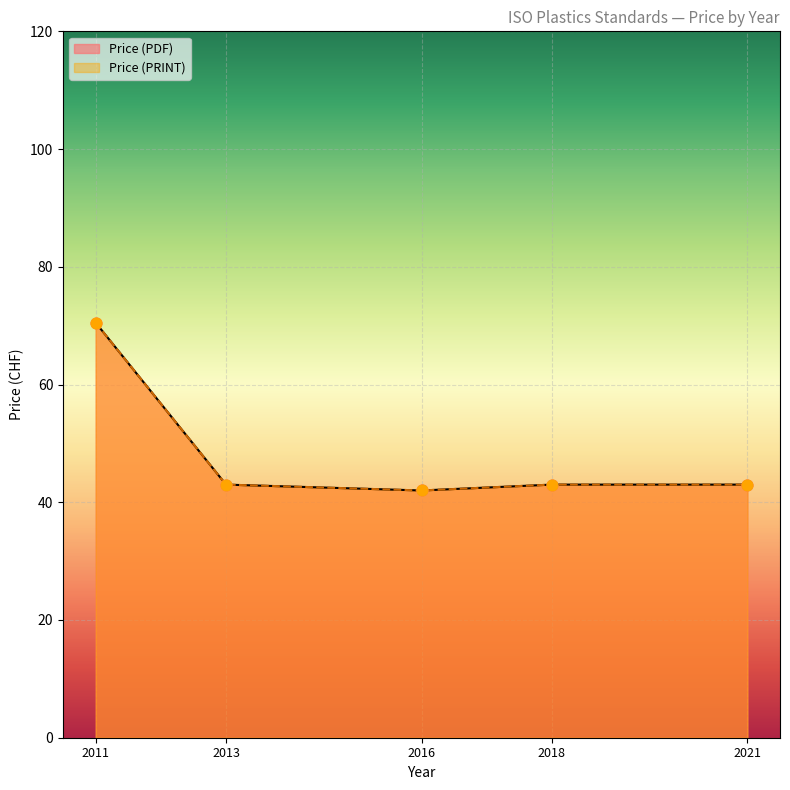

At which category is the sum across all series the highest?

2011